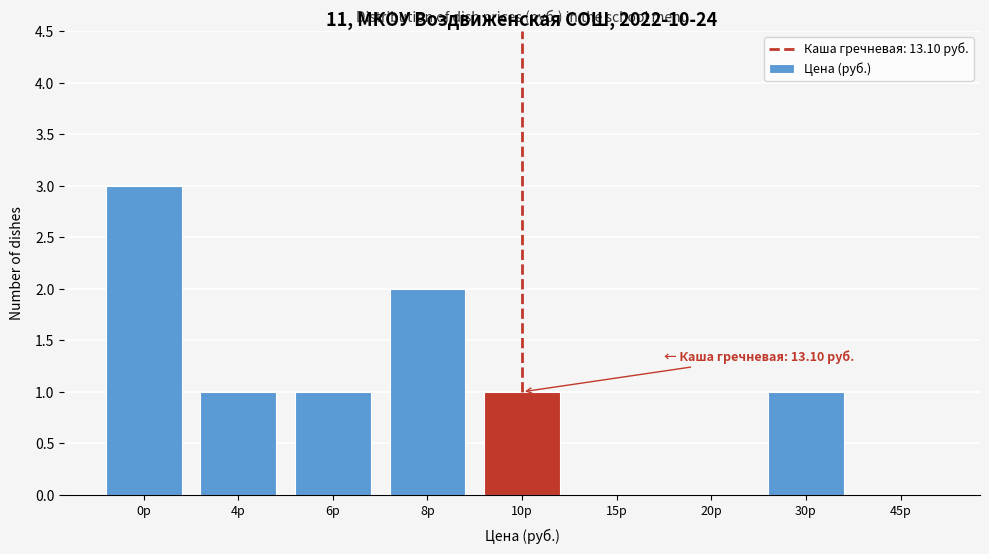

Reading right to left, transcribe all the data shown in this chart.

45р=0	30р=1	20р=0	15р=0	10р=1	8р=2	6р=1	4р=1	0р=3